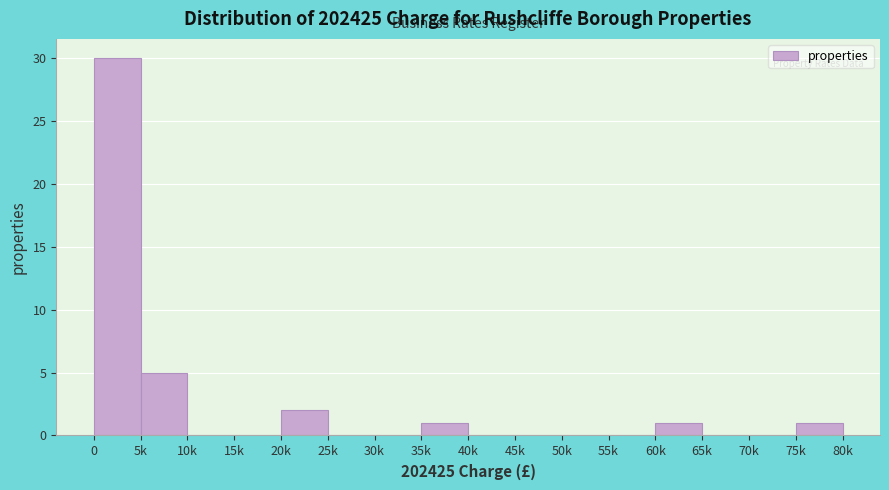

Reading left to right, transcribe all the data shown in this chart.

0=30	5k=5	10k=0	15k=0	20k=2	25k=0	30k=0	35k=1	40k=0	45k=0	50k=0	55k=0	60k=1	65k=0	70k=0	75k=1